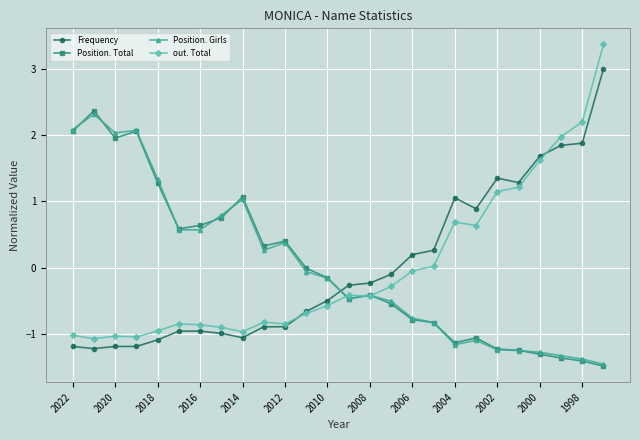

How many times do Frequency and Position. Total cross each other?

1